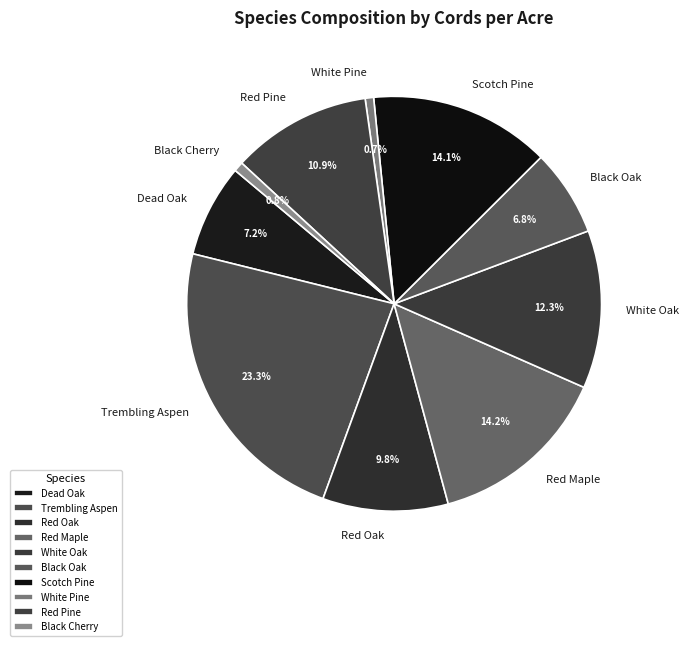

Is there a majority slice in this chart?

No